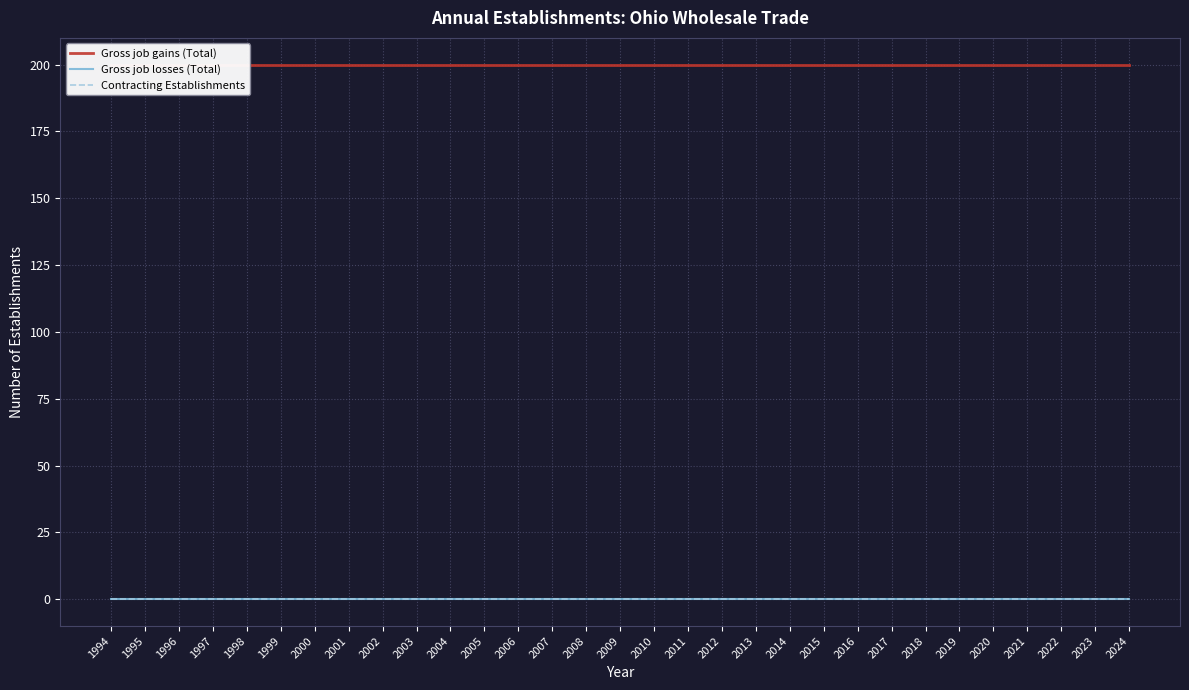

How many categories are shown in the chart?

31